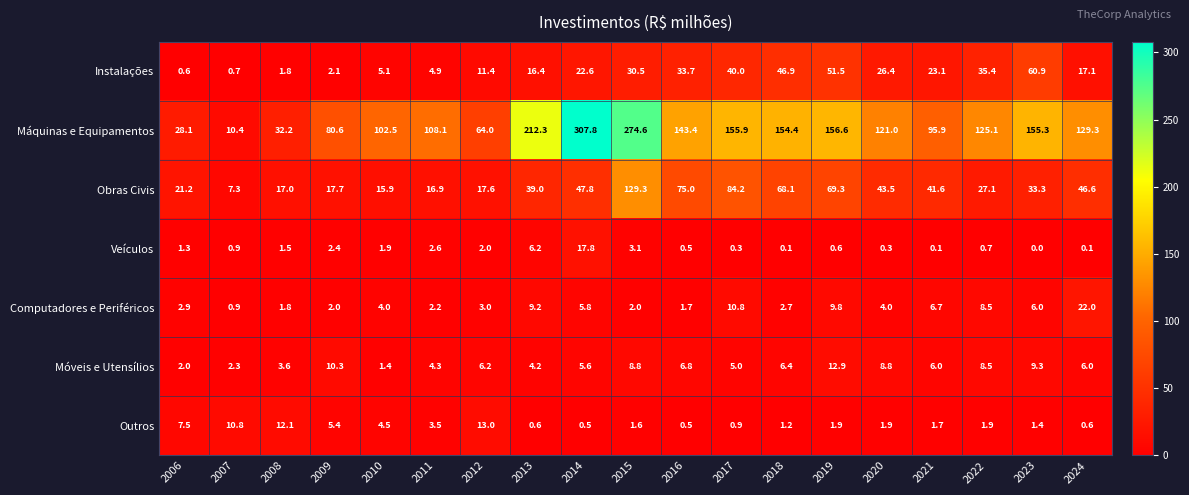

Where is Máquinas e Equipamentos nearest to the value 159?

2019